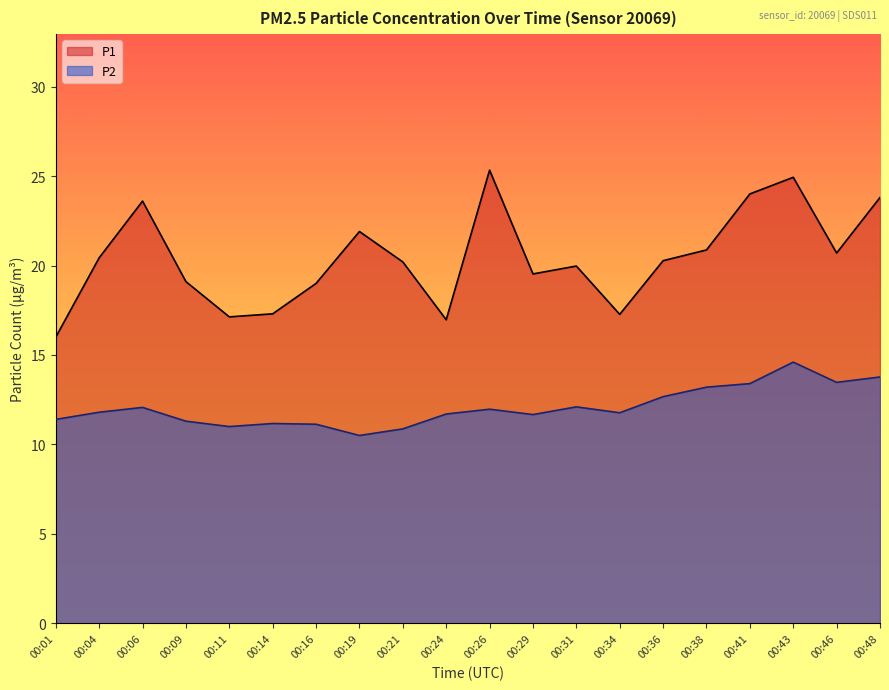

Rank the series by their maximum value, from lowest to highest.

P2, P1